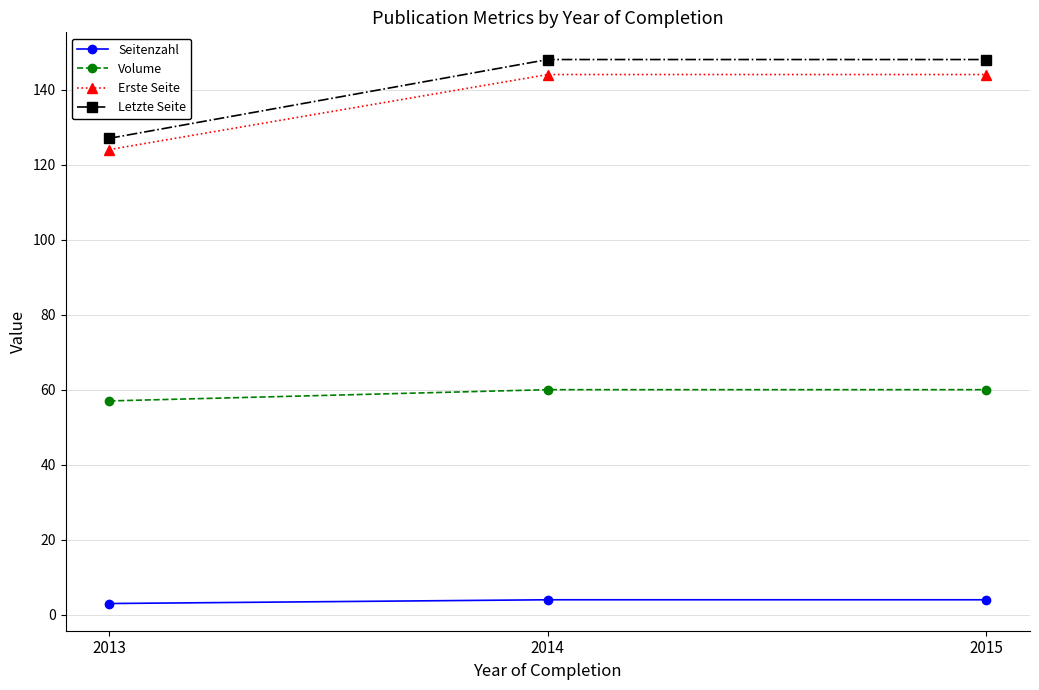

What are all the series names shown in the legend?

Seitenzahl, Volume, Erste Seite, Letzte Seite